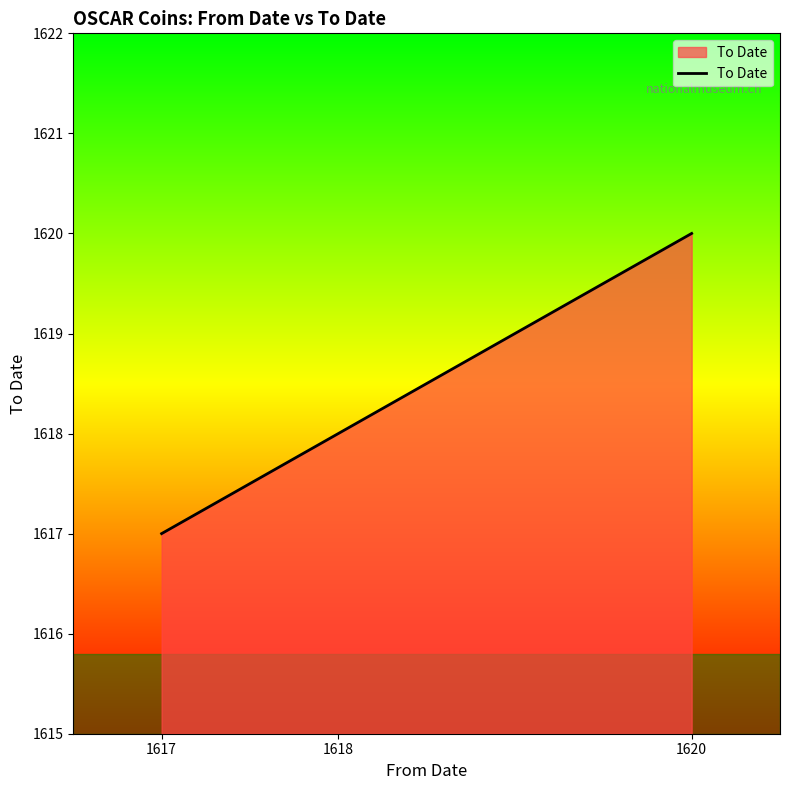

What is the smallest value displayed?

1617